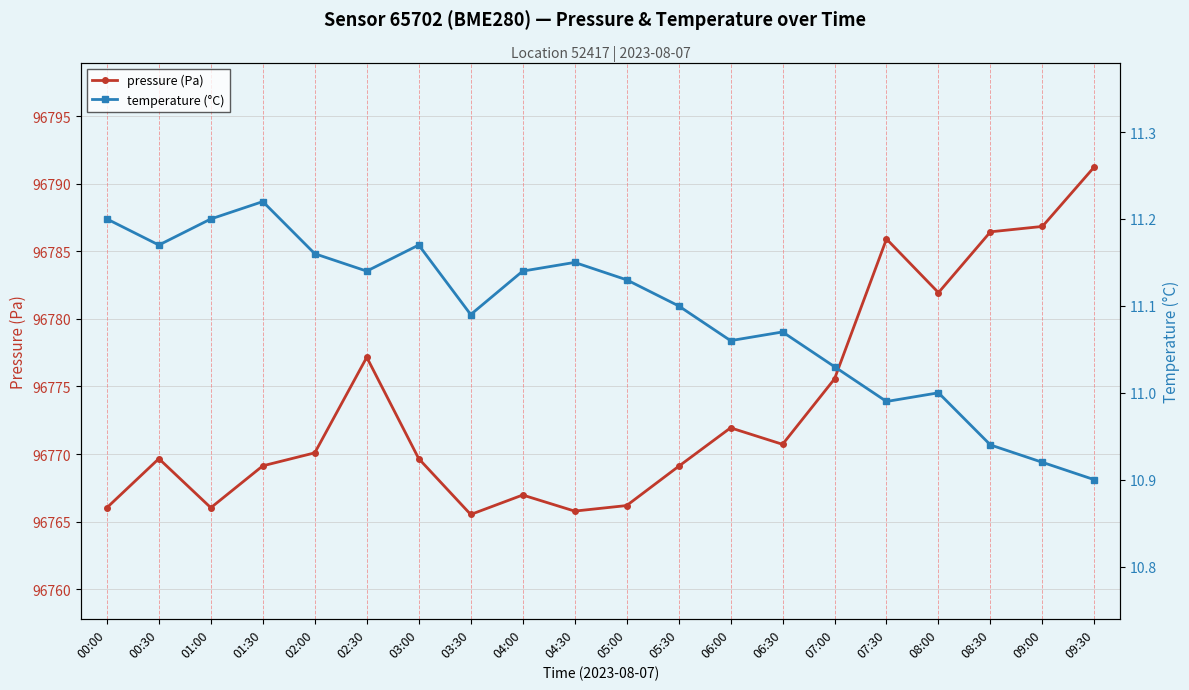

At how many categories does at least one series exceed 54172?

20